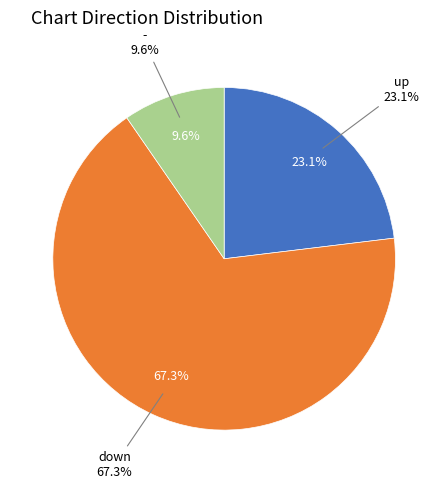

Does up account for over 50% of the chart?

No